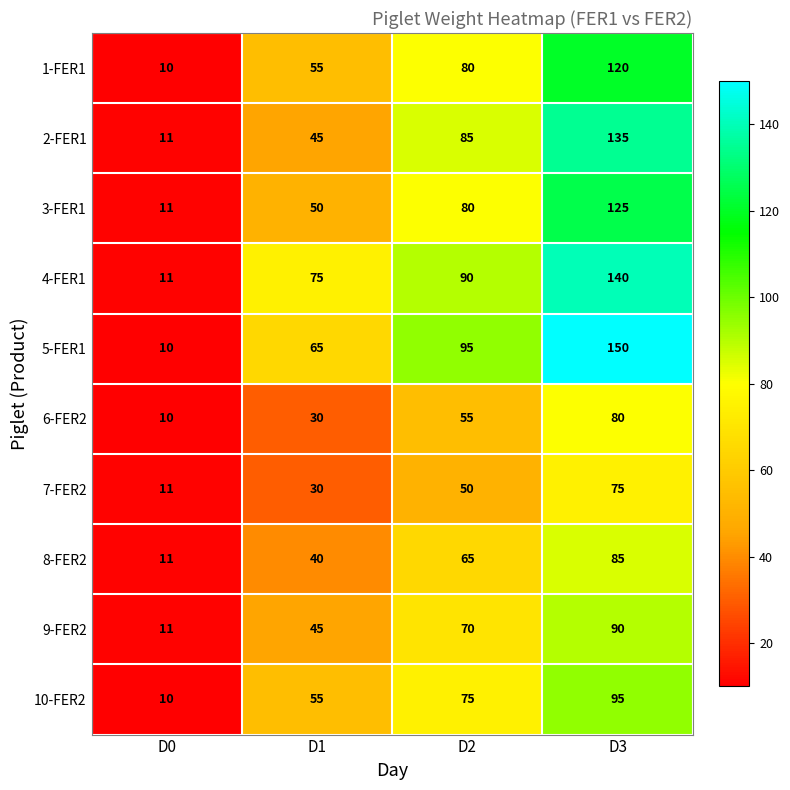

What is the greatest value displayed?

150